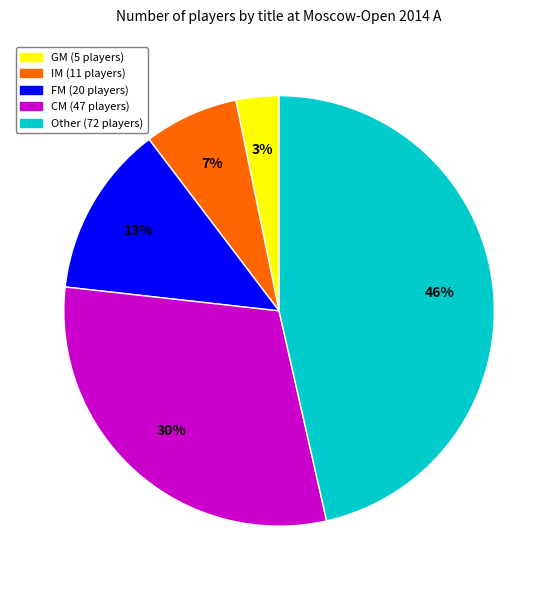

To the nearest percent, what portion does CM represent?

30%